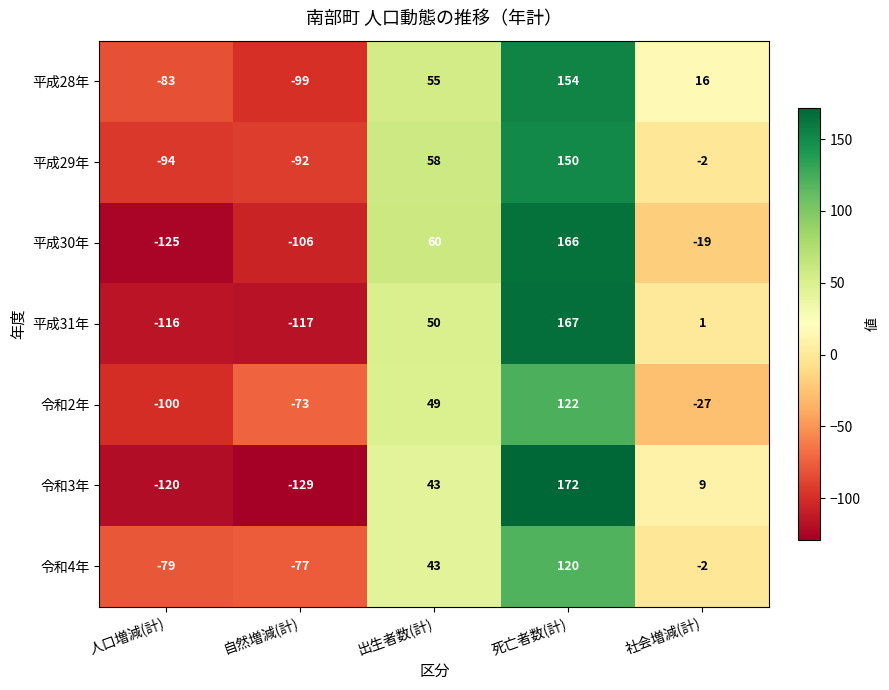

What is the sum of all 平成31年 values?

-15